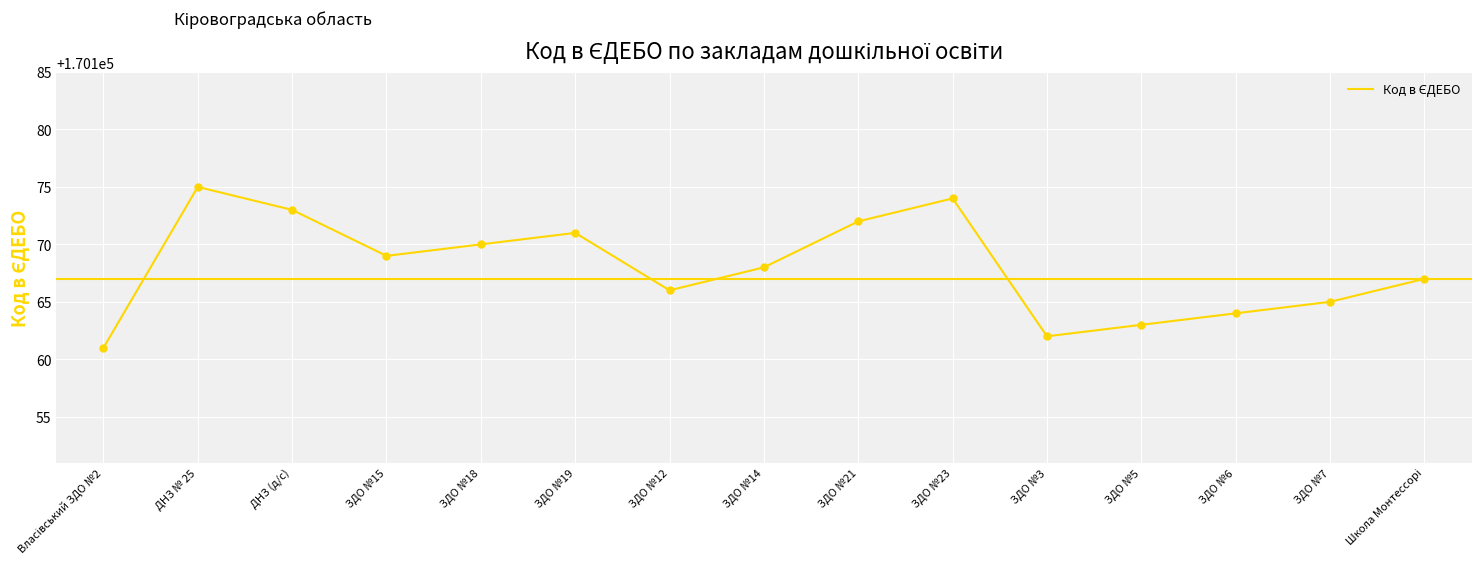

What is the ratio of the value at ДНЗ № 25 to the value at ЗДО №21?

1.0